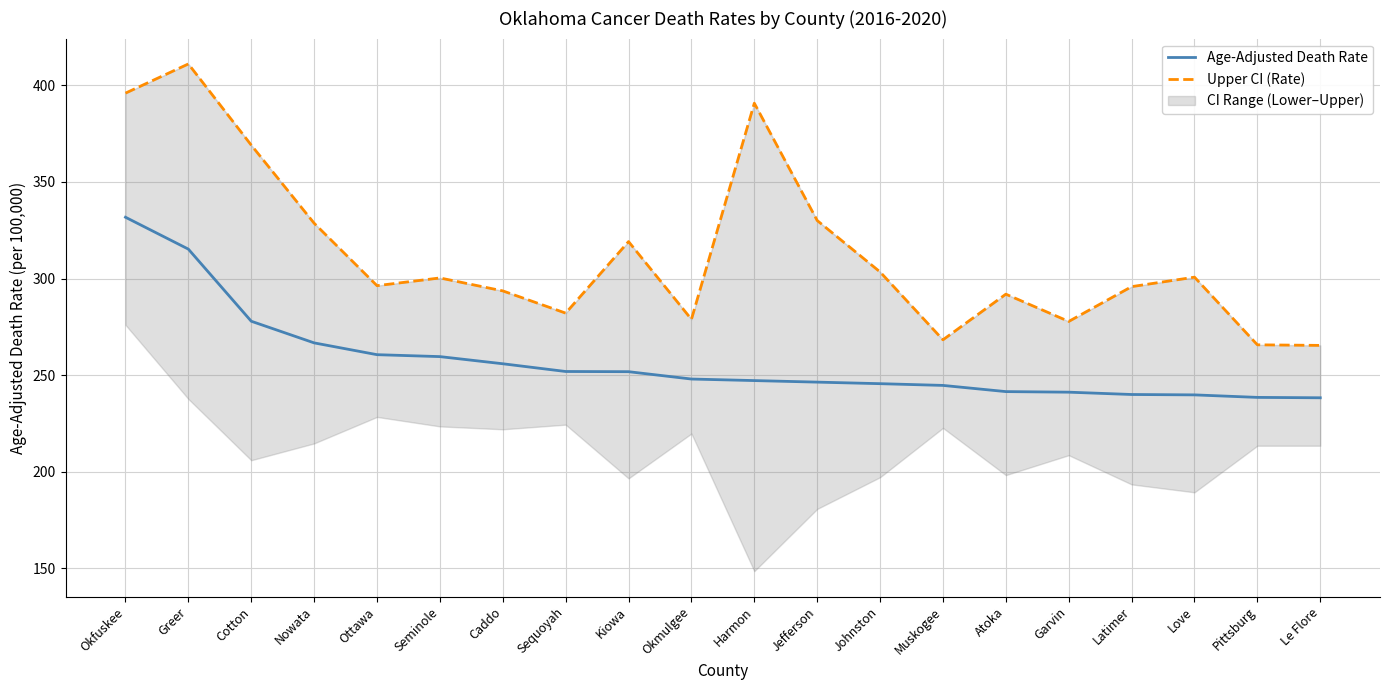

What is the greatest value displayed?

411.0